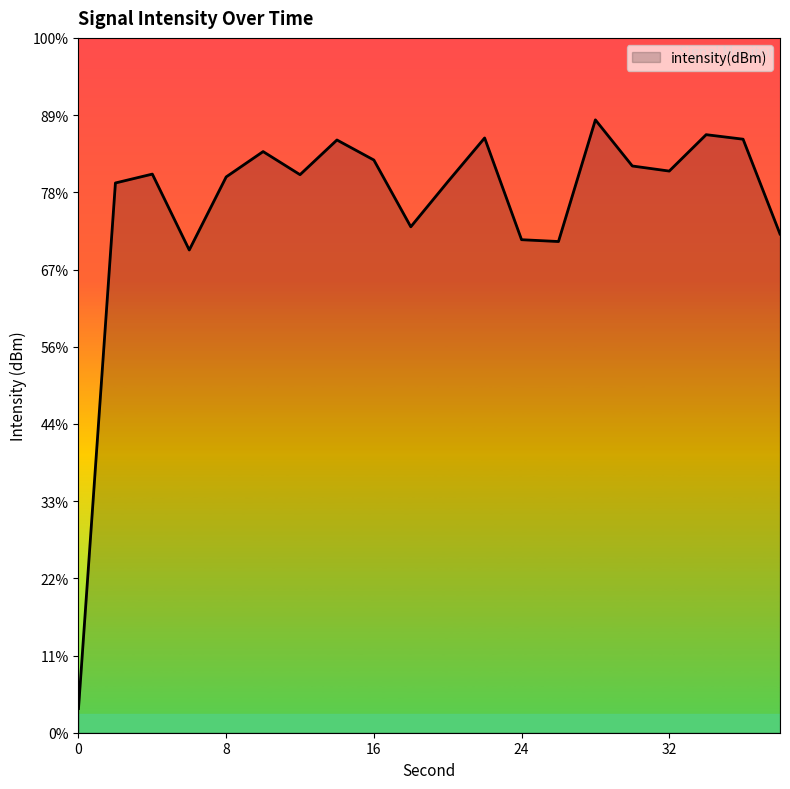

Does the chart display data point markers on the line(s)?

No